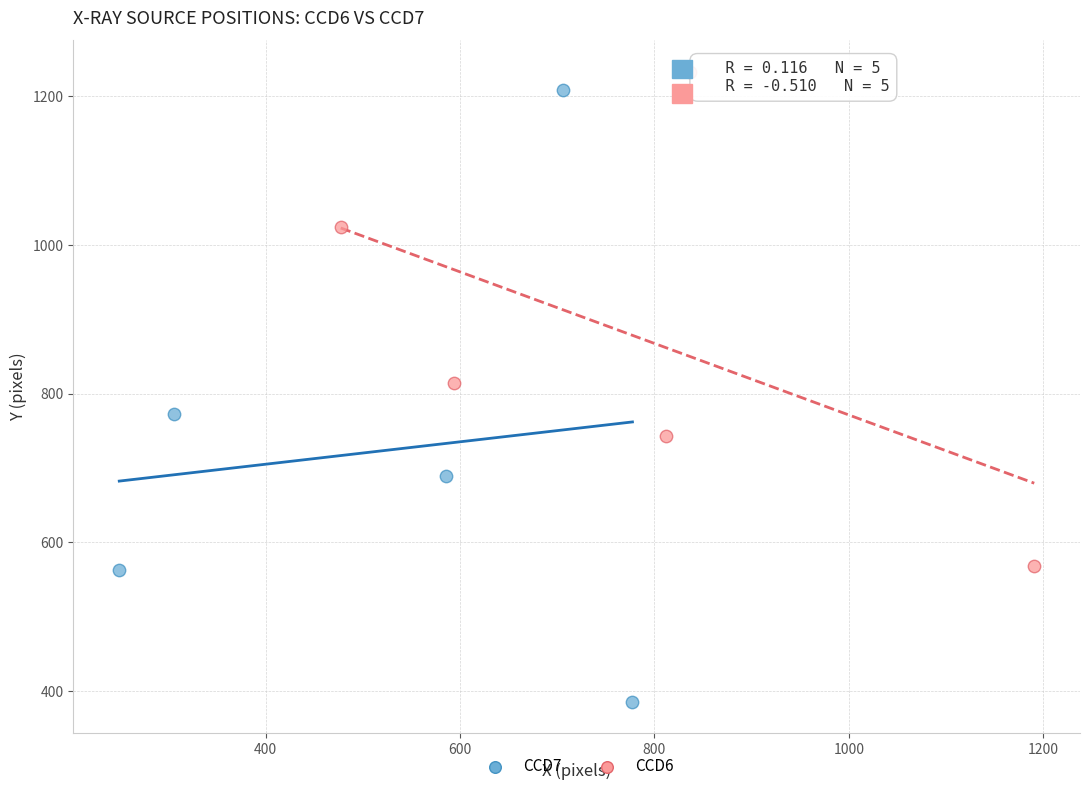

Which series has the largest Y range (max minus min)?

CCD7